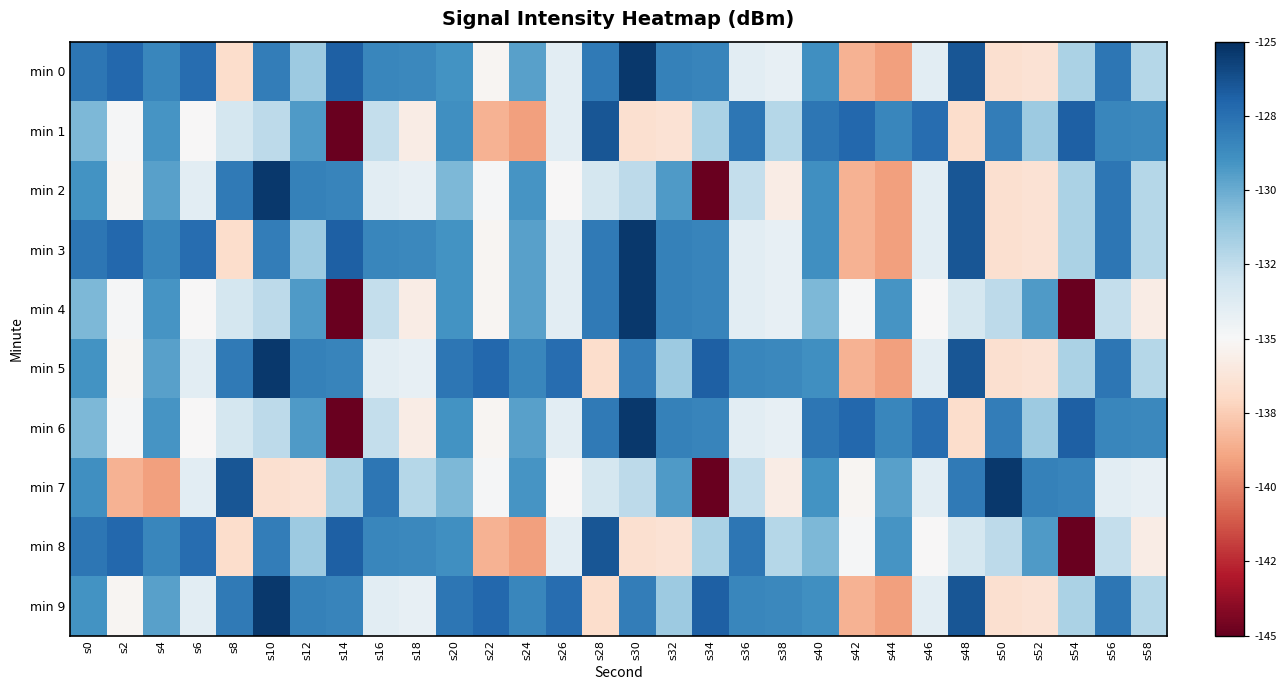

At s24, list the series in order from largest to smallest.

min 5, min 9, min 2, min 7, min 0, min 3, min 4, min 6, min 1, min 8